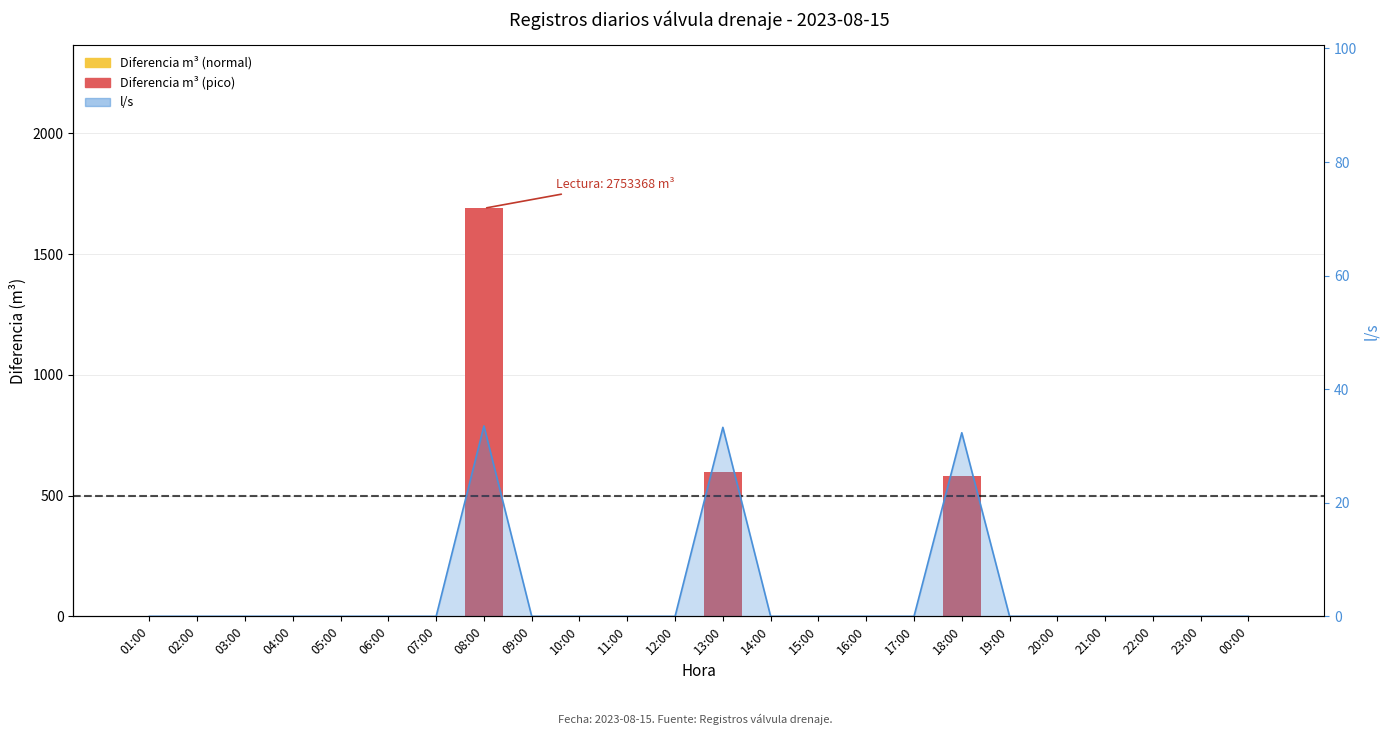

Is it true that the value at 23:00 is 0?

True